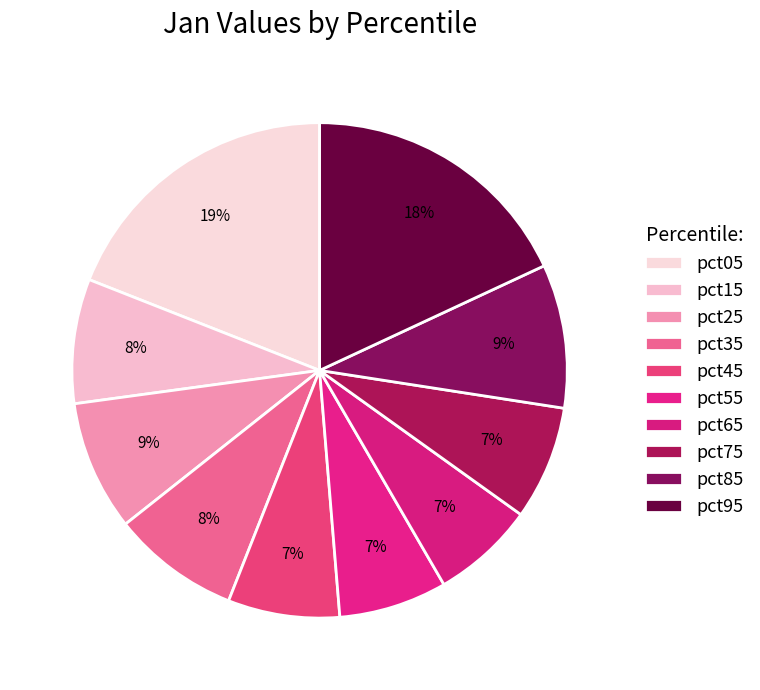

Count the number of slices in the pie.

10